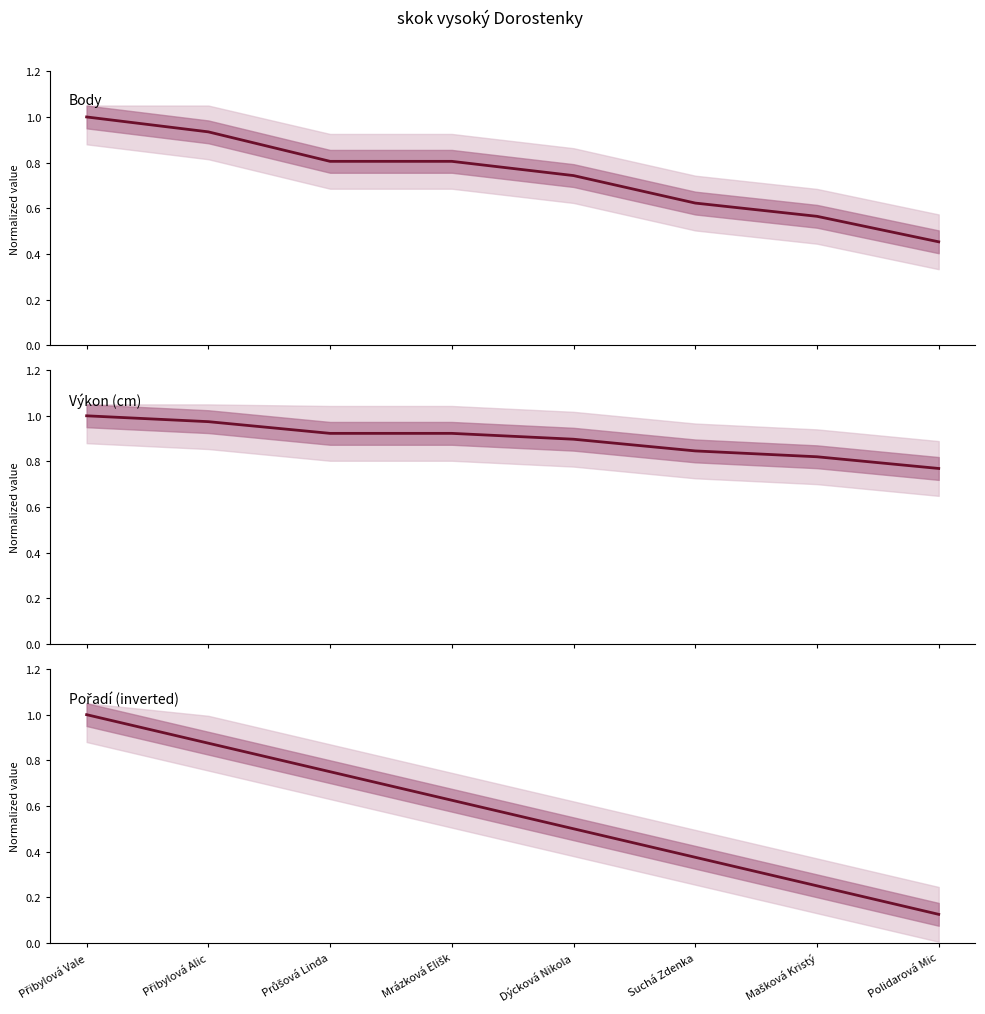

Which series has the largest total across all categories?

Výkon (cm)